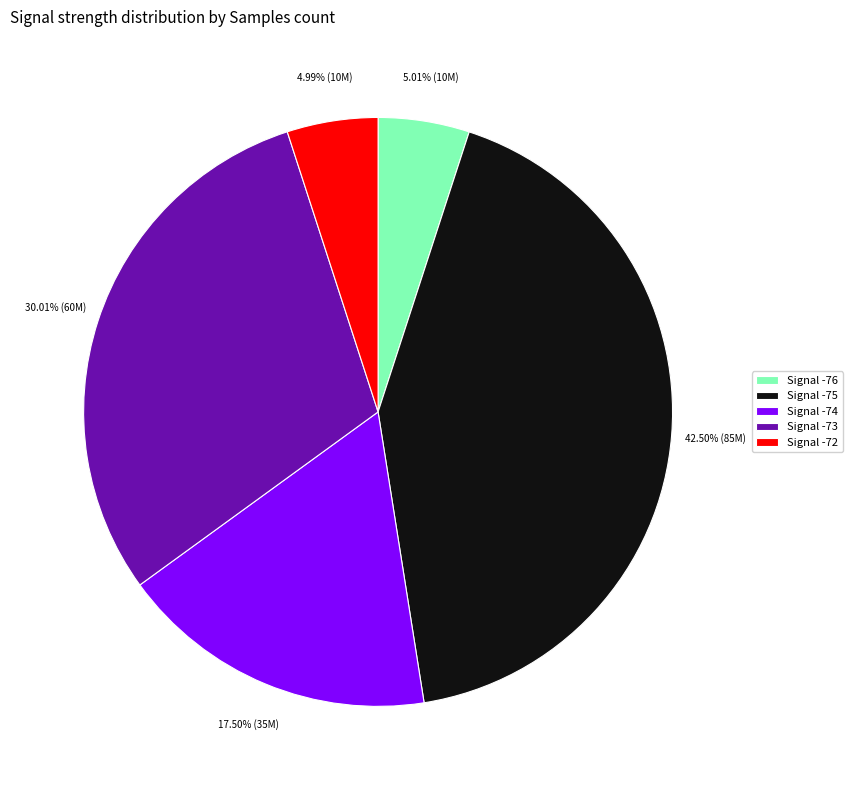

Is the sum of Signal -76 and Signal -73 greater than half?

No